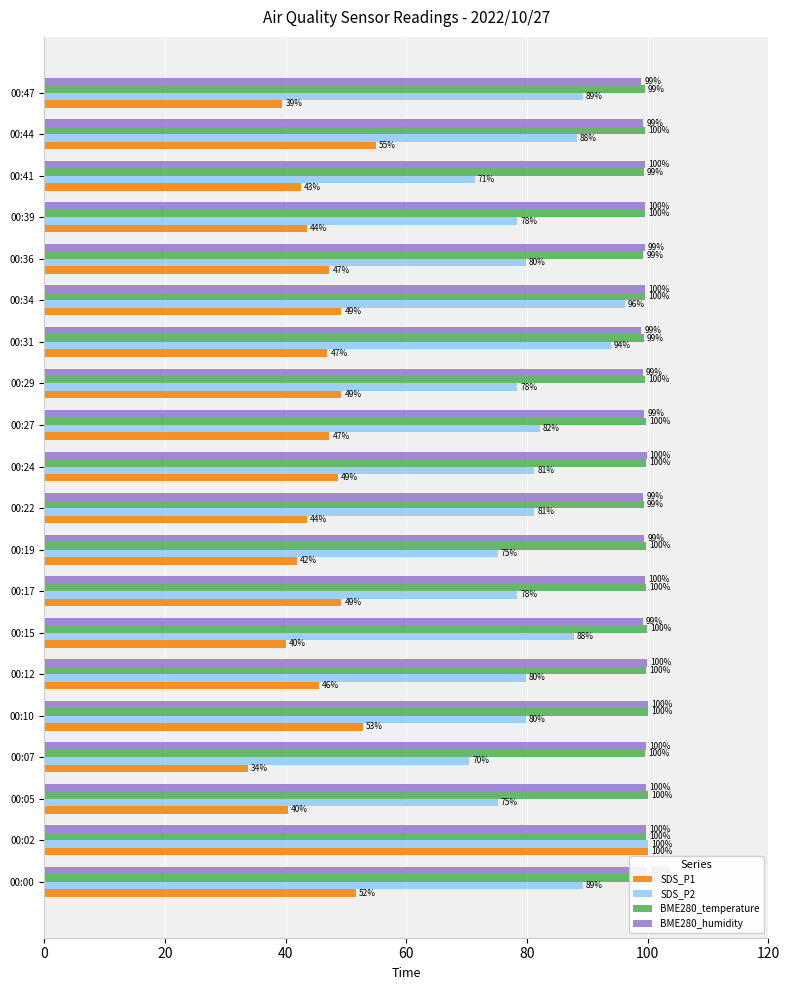

What is the lowest value of the BME280_humidity series?

98.9